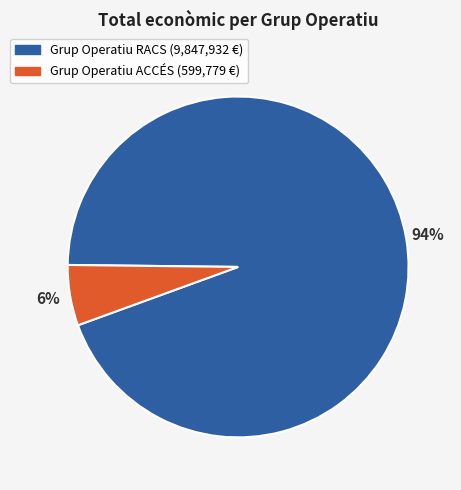

To the nearest percent, what is the average slice percentage?

50%